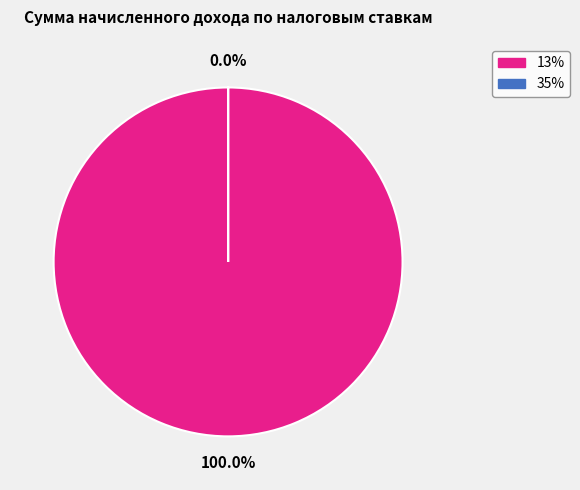

How many segments does this pie chart have?

2